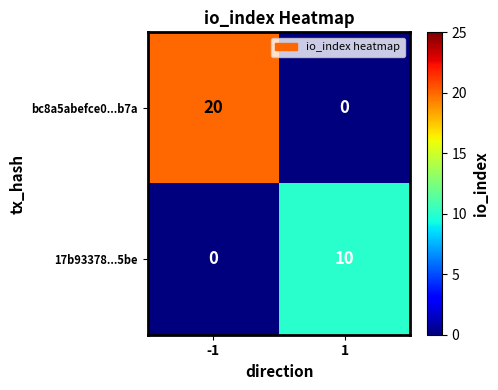

True or false: 17b93378...5be has a value of 0 at -1.

True